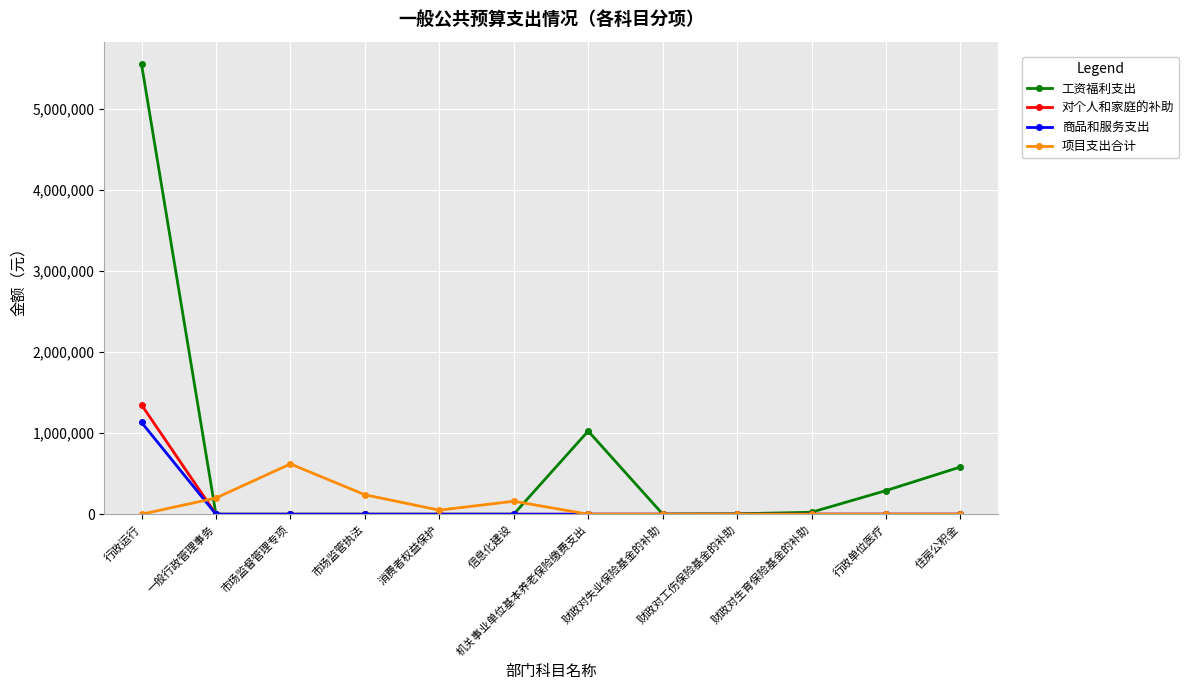

The value of 项目支出合计 at 住房公积金 is 233017. True or false?

False